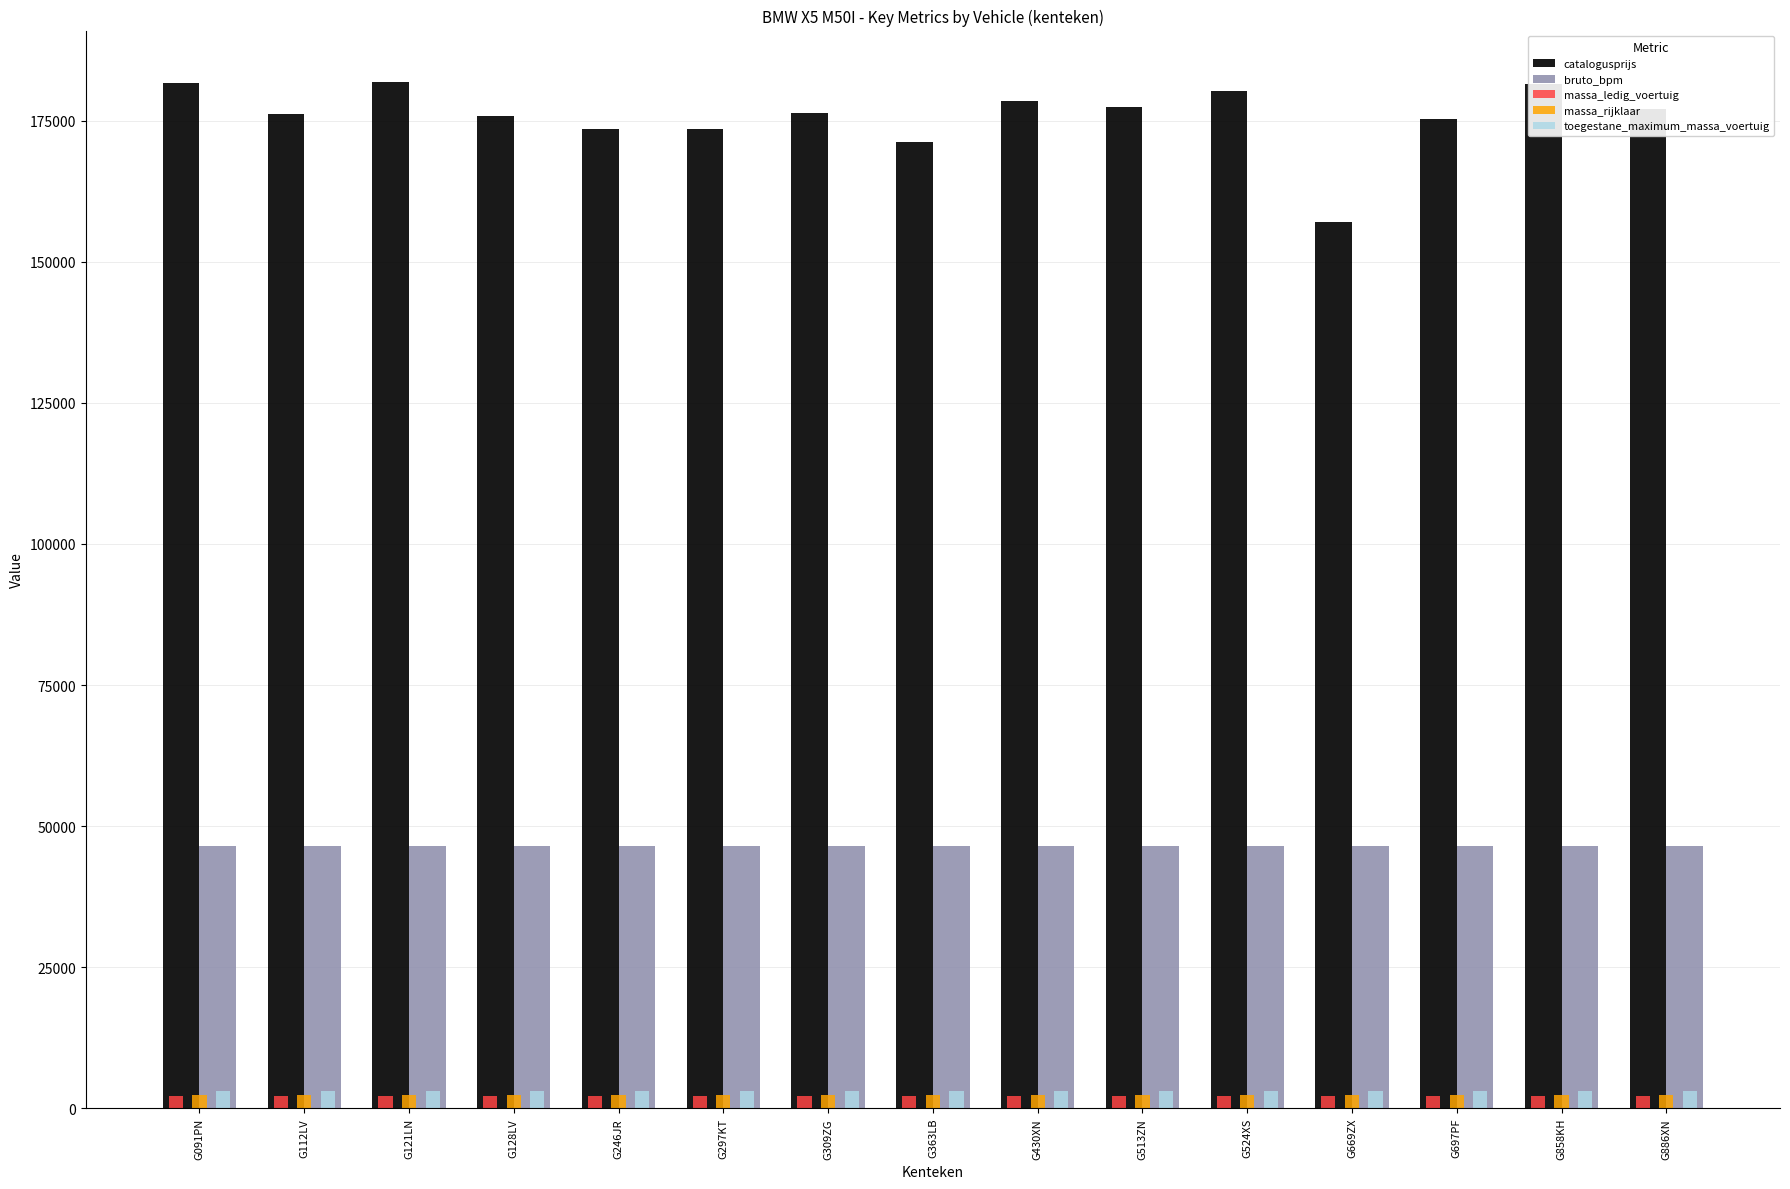

The value of bruto_bpm at G297KT is 12795. True or false?

False